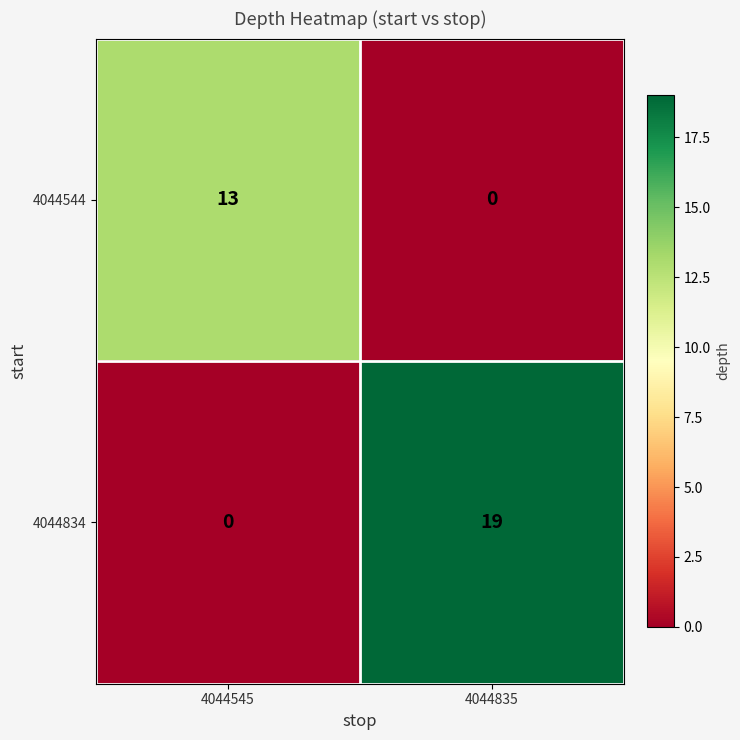

Which series has the largest range (max minus min)?

4044834